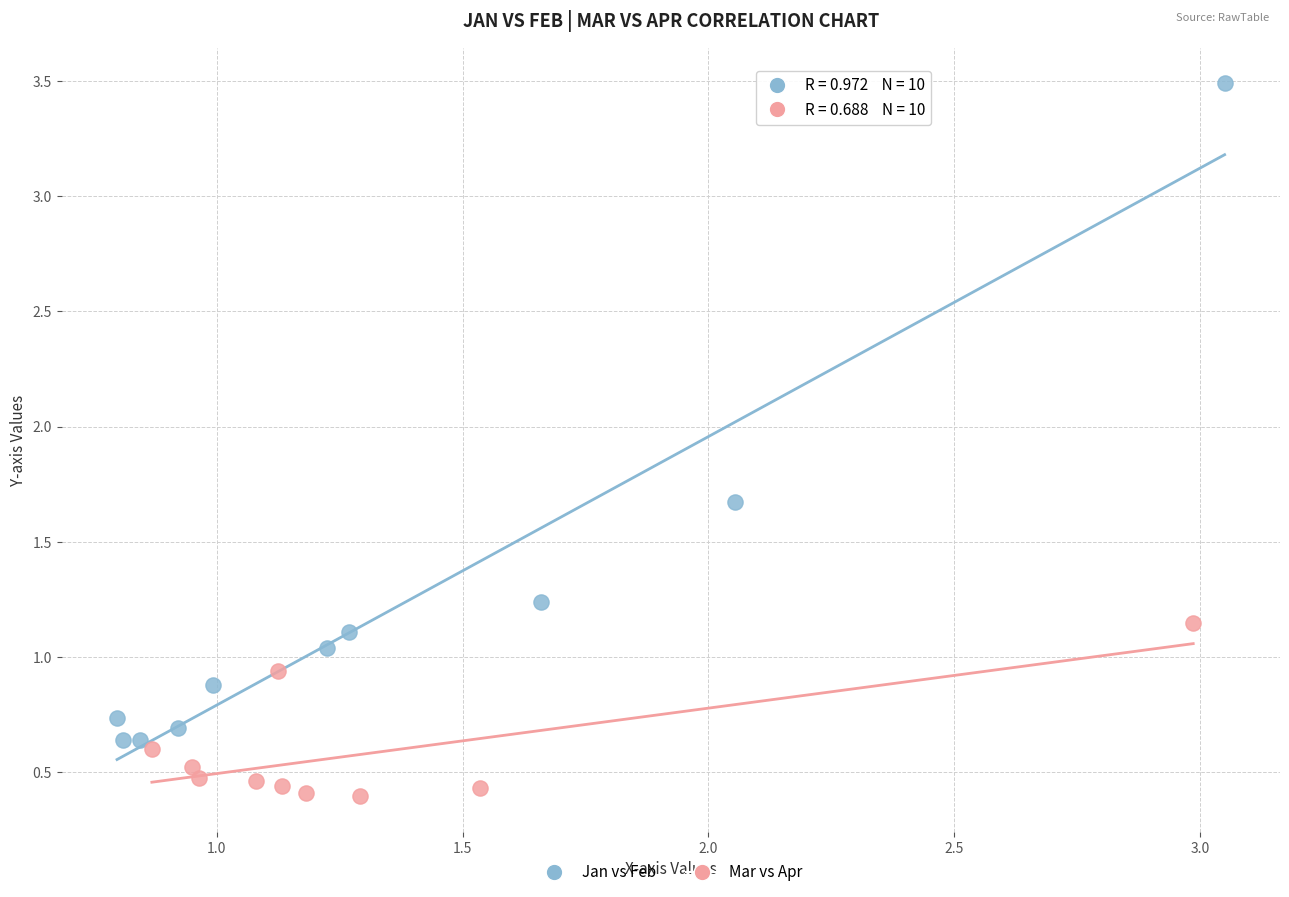

Which series has the largest Y range (max minus min)?

Jan vs Feb